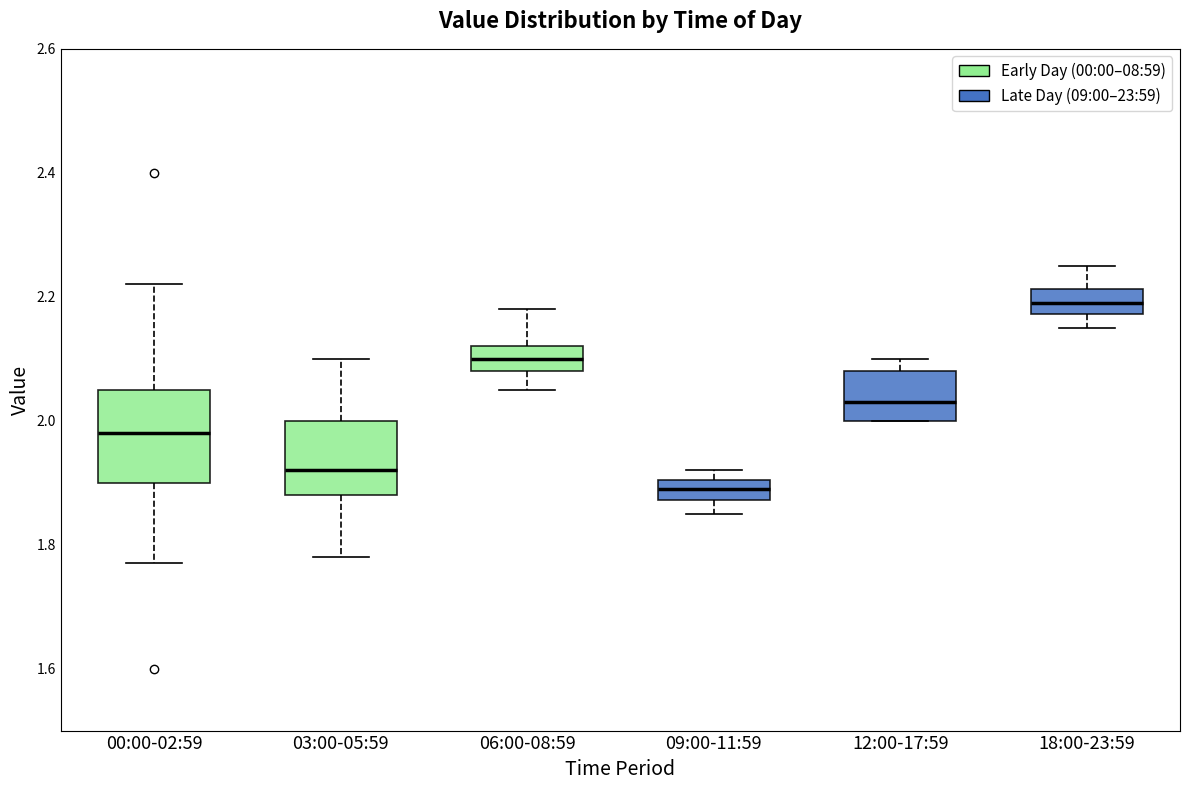

Reading left to right, read every box against the y-axis: the position of its median line, the range the box covers, and the ends of its whiskers. The values are not printed on the chart, so give them approximately, as read against the axis.

00:00-02:59: median 1.98, box 1.90 to 2.06, whiskers 1.78 to 2.22
03:00-05:59: median 1.92, box 1.88 to 2.00, whiskers 1.78 to 2.10
06:00-08:59: median 2.10, box 2.08 to 2.12, whiskers 2.06 to 2.18
09:00-11:59: median 1.90 (inside the box), box 1.88 to 1.90, whiskers 1.86 to 1.92
12:00-17:59: median 2.04, box 2.00 to 2.08, whiskers 2.00 to 2.10
18:00-23:59: median 2.20, box 2.18 to 2.22, whiskers 2.16 to 2.26